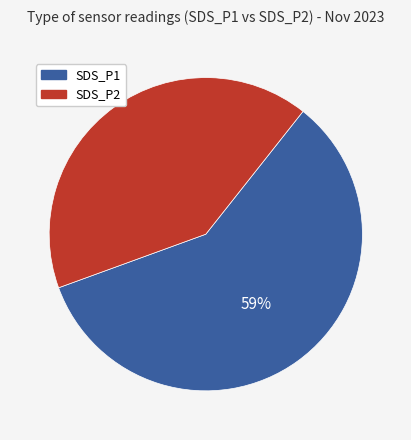

Do SDS_P2 and SDS_P1 together represent more than half of the pie?

Yes